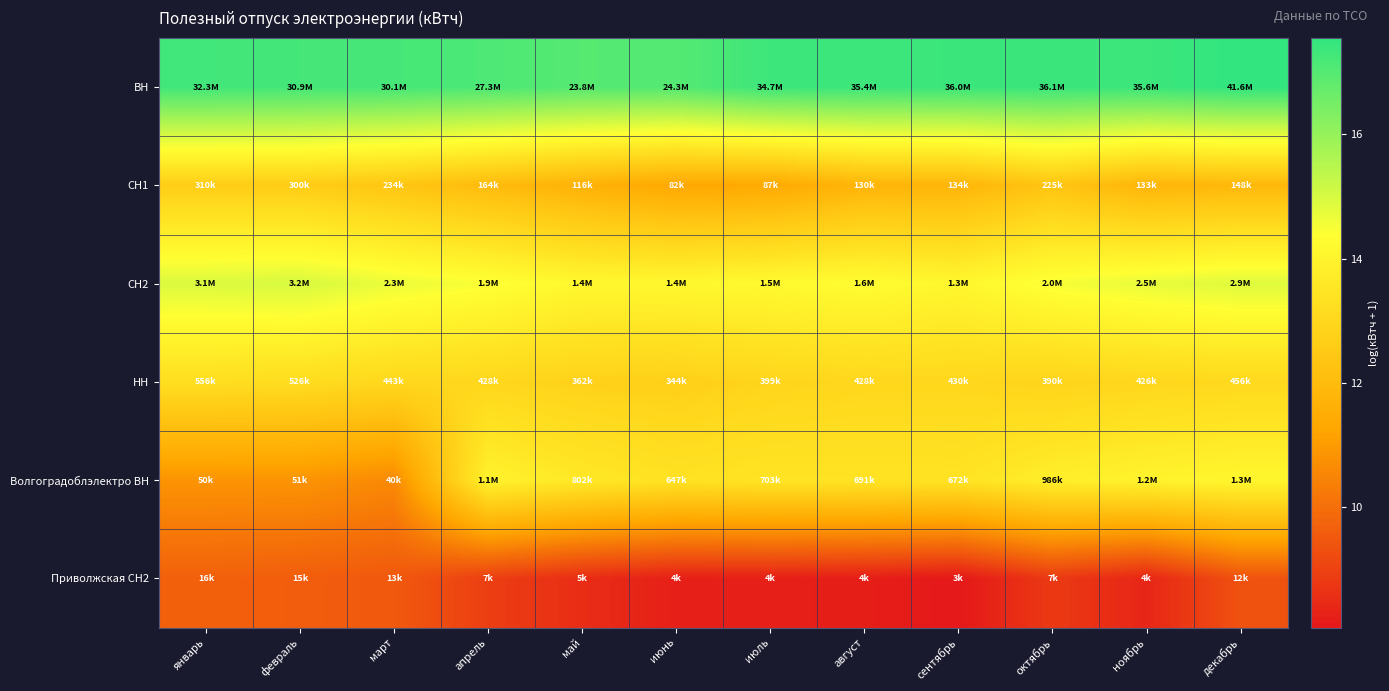

What is the difference between the highest and lowest values at май?

8.5